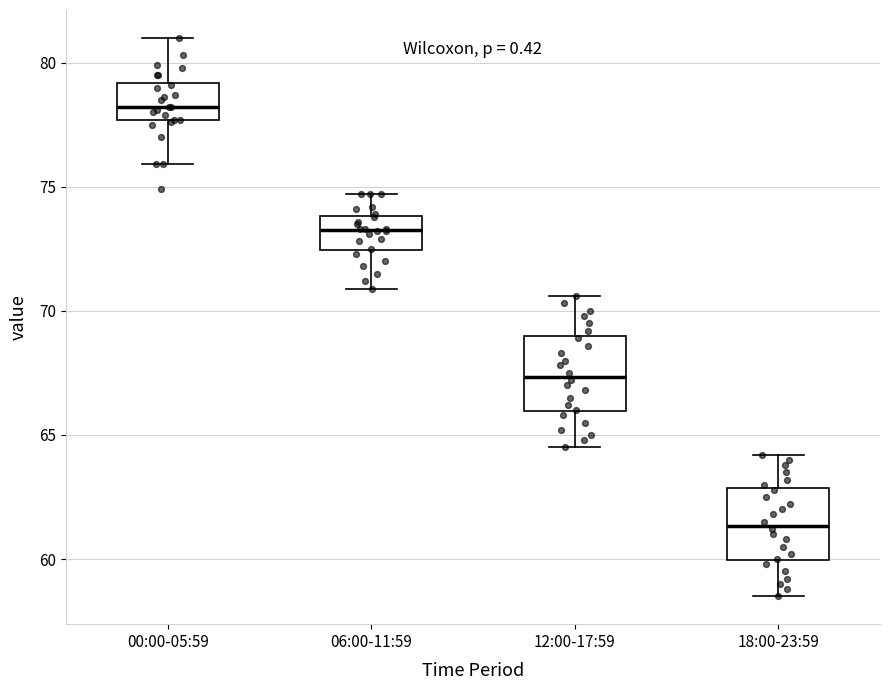

Where does the median line of the box for 12:00-17:59 sit on the y-axis? The values are not printed on the chart, so give them approximately, as read against the axis.

67.5